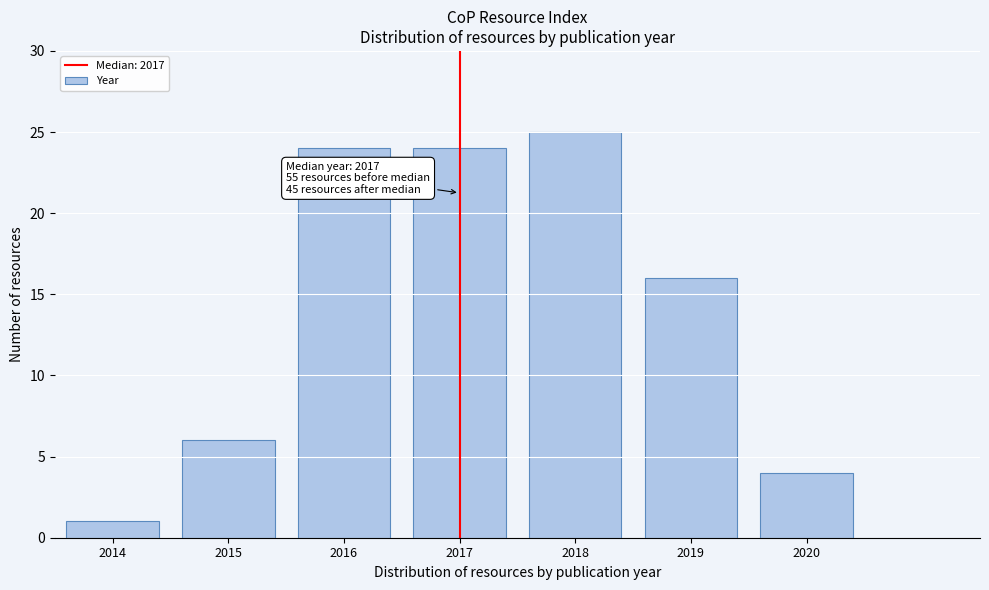

Reading left to right, what are all the values shown in this chart?

2014=1	2015=6	2016=24	2017=24	2018=25	2019=16	2020=4